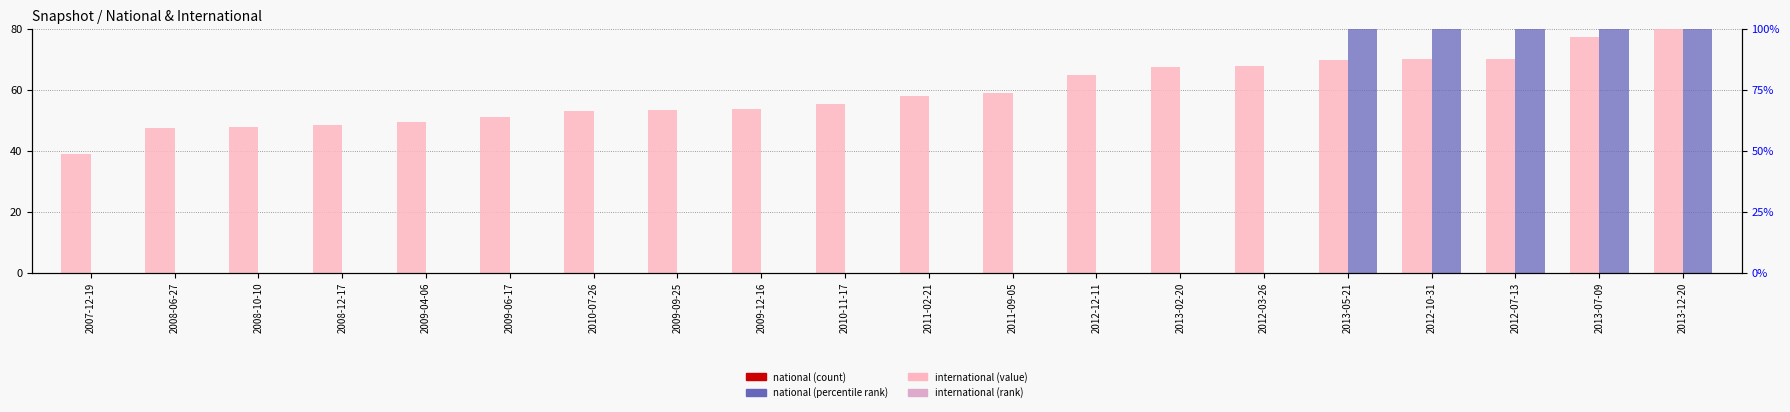

Are the bars grouped side by side (vs. stacked)?

Yes